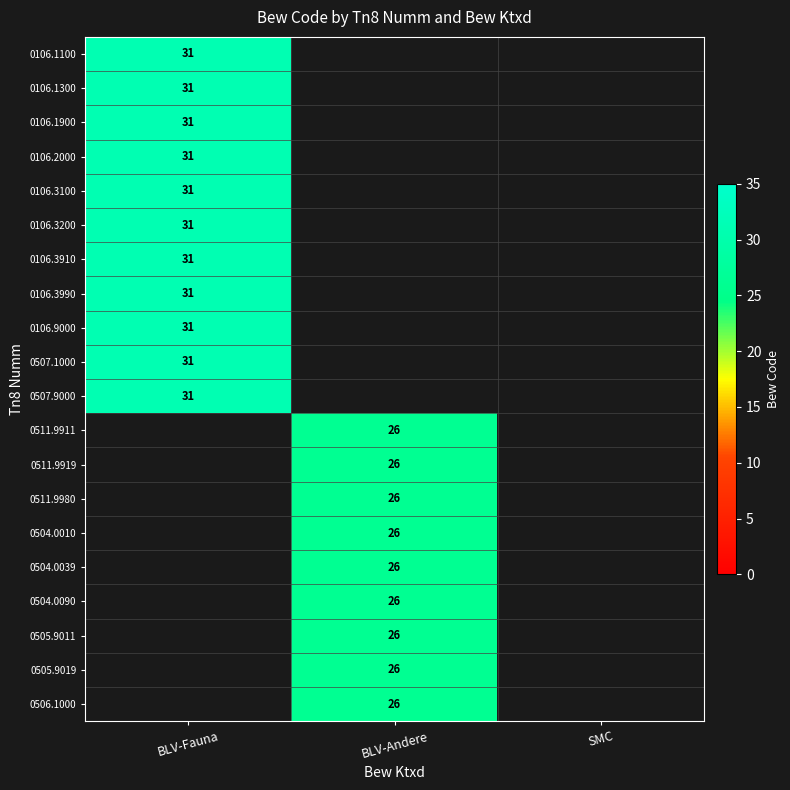

True or false: 0106.1900 has a value of 46 at BLV-Fauna.

False